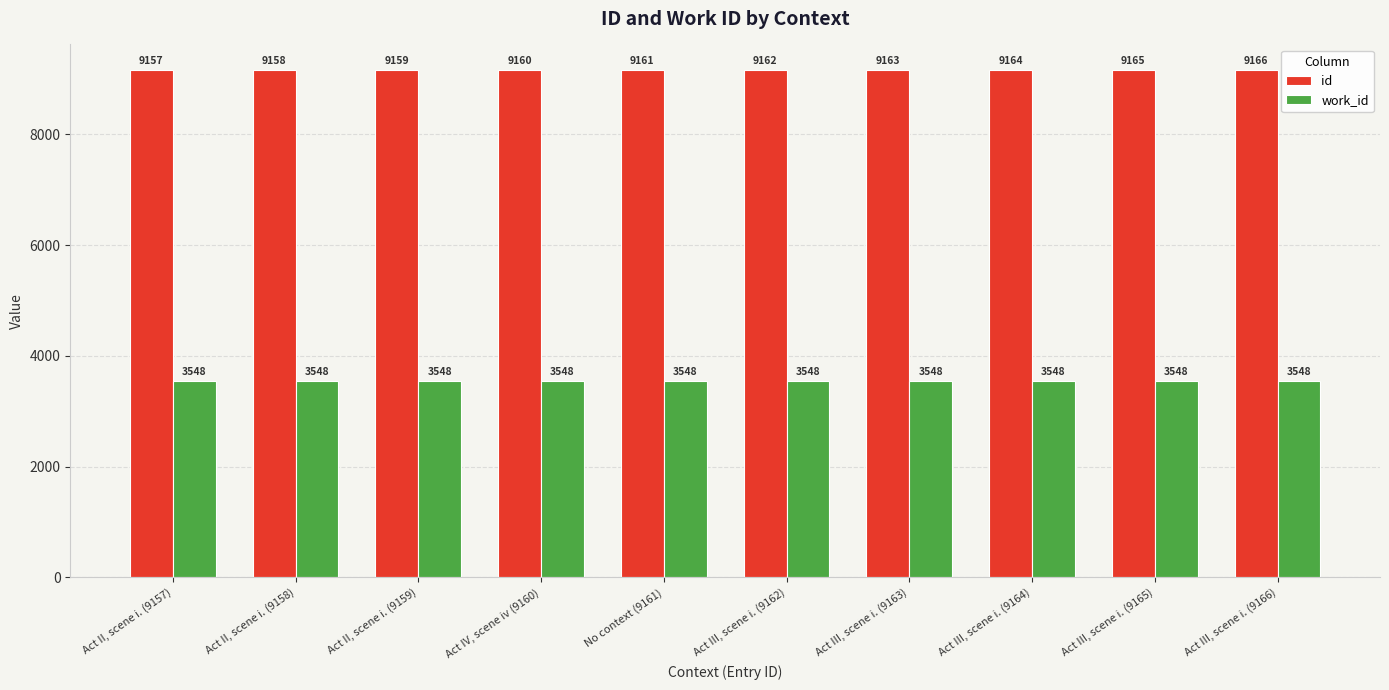

List the labels in order of id value, largest first.

Act III, scene i. (9166), Act III, scene i. (9165), Act III, scene i. (9164), Act III, scene i. (9163), Act III, scene i. (9162), No context (9161), Act IV, scene iv (9160), Act II, scene i. (9159), Act II, scene i. (9158), Act II, scene i. (9157)